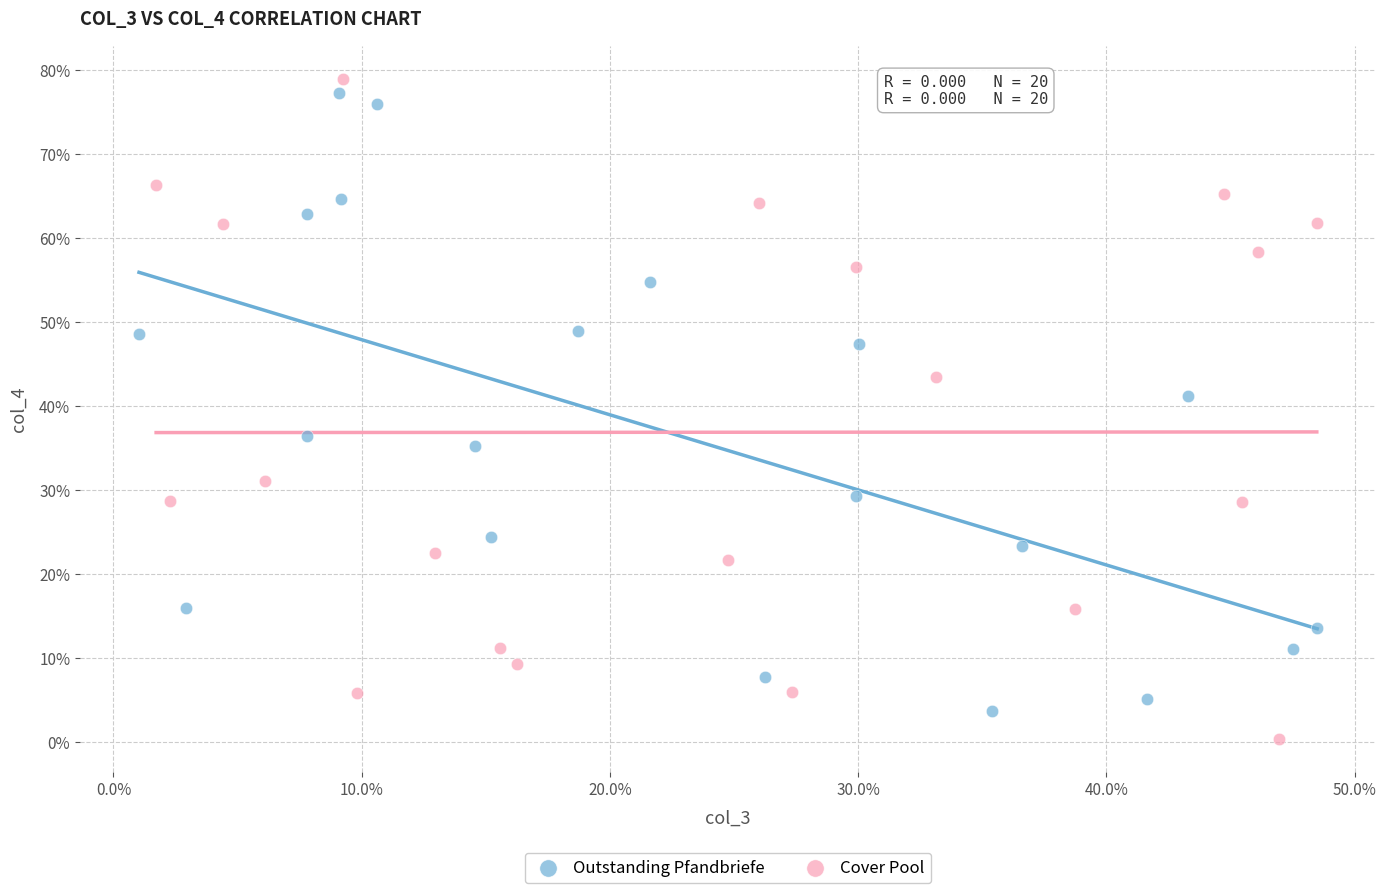

Which series reaches the maximum Y coordinate?

Cover Pool